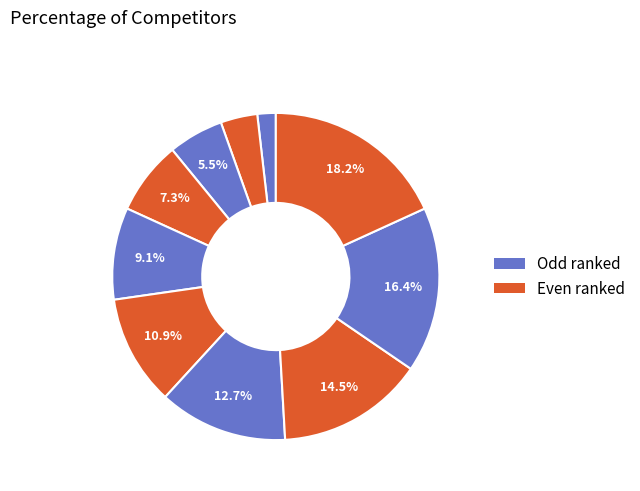

How many slices are in this pie chart?

10